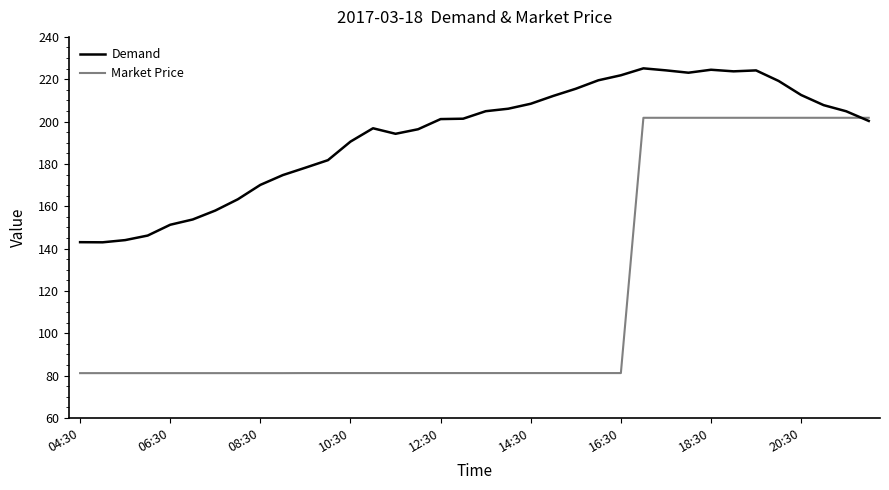

What is the minimum value shown in the chart?

81.2